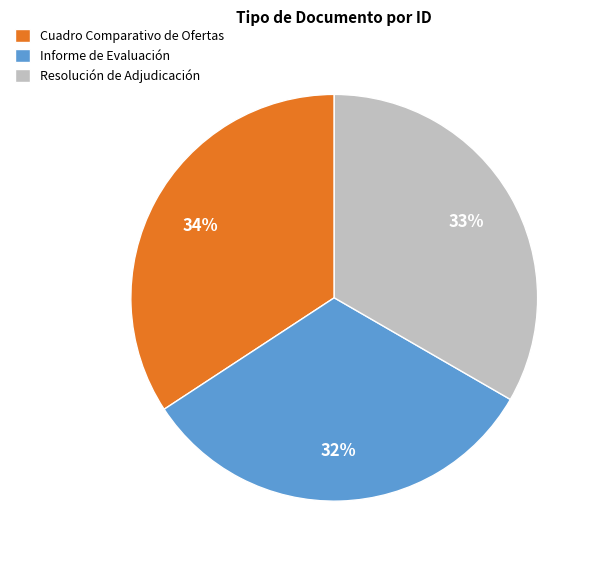

Is it true that Resolución de Adjudicación is 33% of the pie?

True